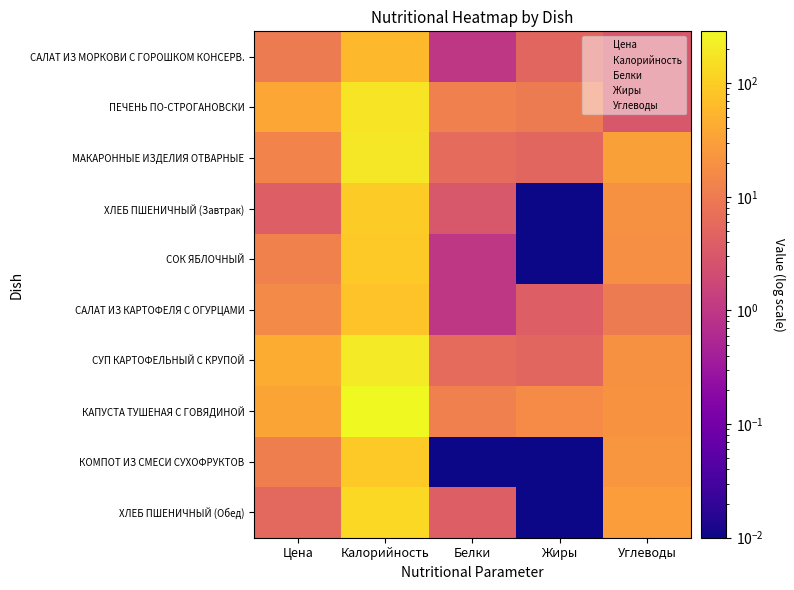

Between Углеводы and Жиры, which is larger?

Жиры